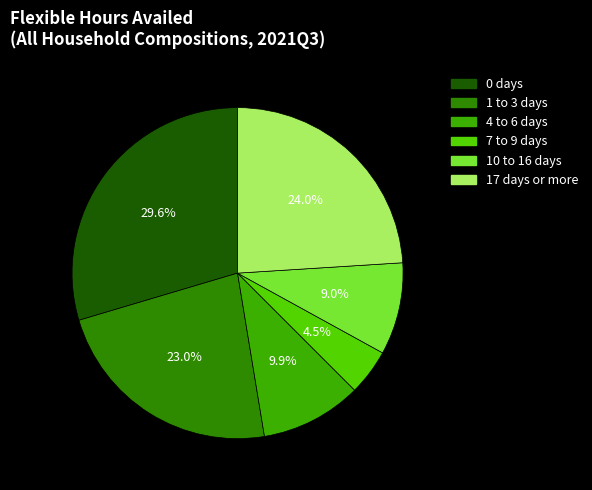

Is there any slice that represents more than half of the pie?

No